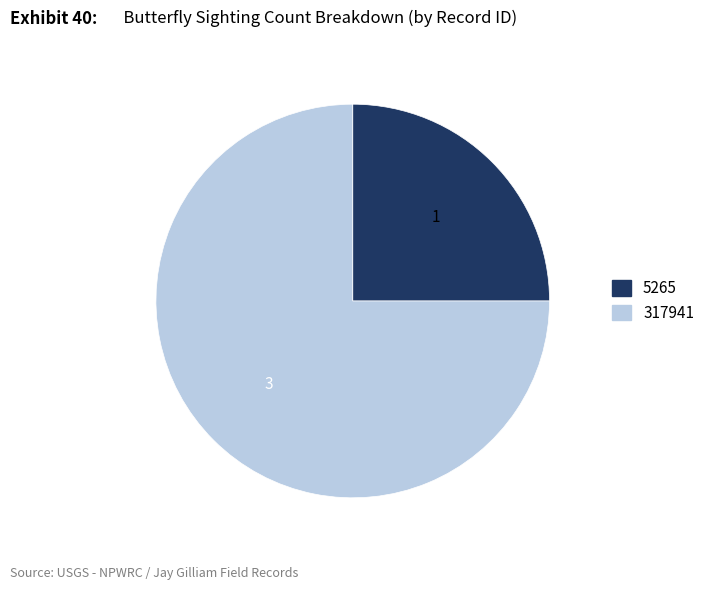

Which has a higher value, 5265 or 317941?

317941